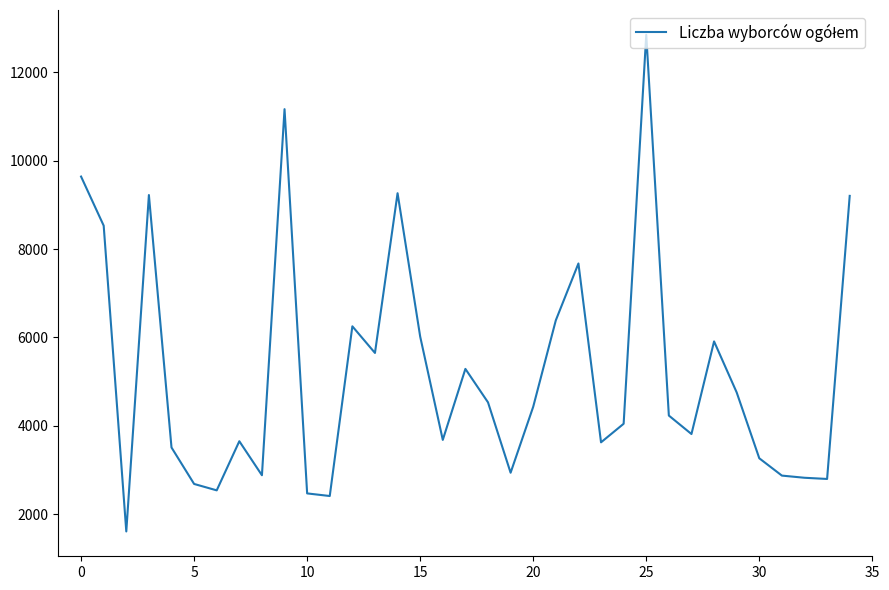

The chart shows a value of 4139 at 0. True or false?

False